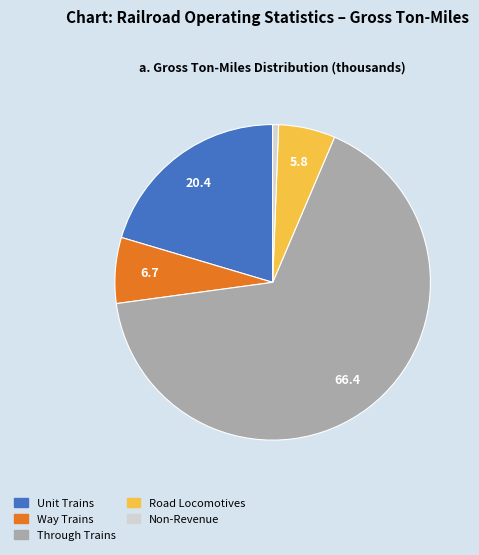

Is there a majority slice in this chart?

Yes